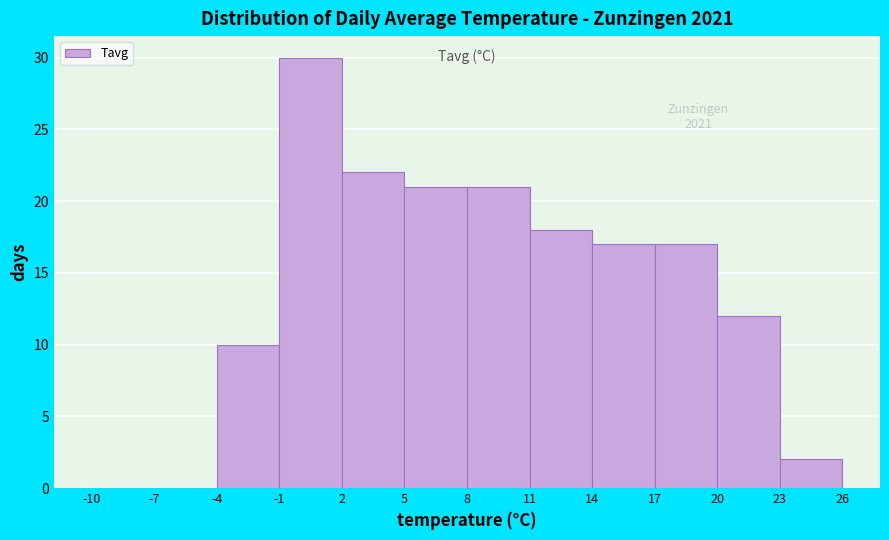

Which range on the x-axis has the tallest bar?

-1 to 2